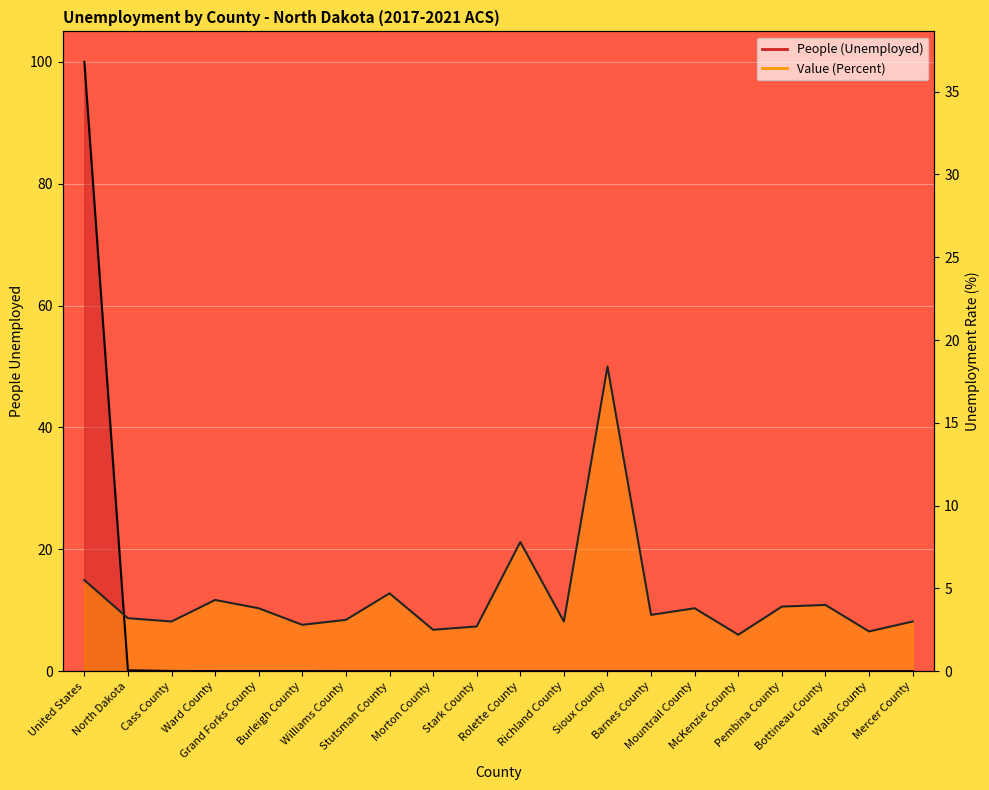

The value of People (Unemployed) line at Stutsman County is 0.0. True or false?

False